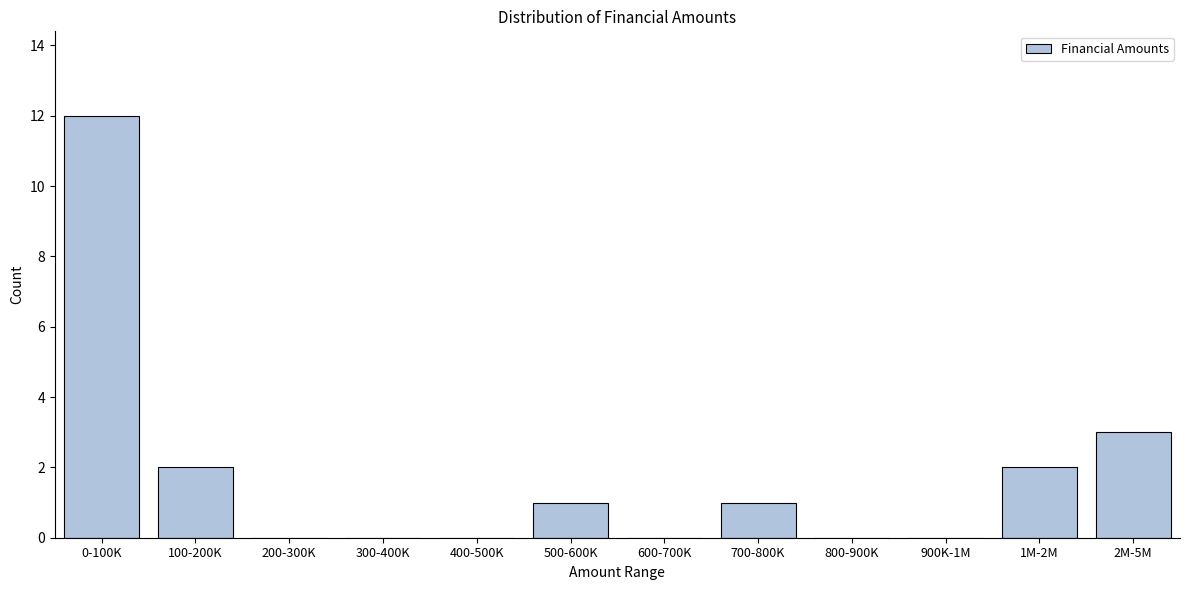

Reading left to right, extract all data points from this chart.

0-100K=12	100-200K=2	200-300K=0	300-400K=0	400-500K=0	500-600K=1	600-700K=0	700-800K=1	800-900K=0	900K-1M=0	1M-2M=2	2M-5M=3